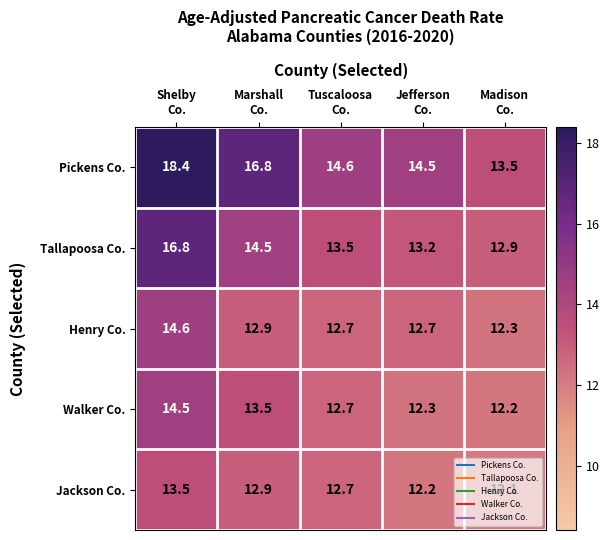

What is the difference between the maximum and minimum values in the Henry Co. series?

2.3